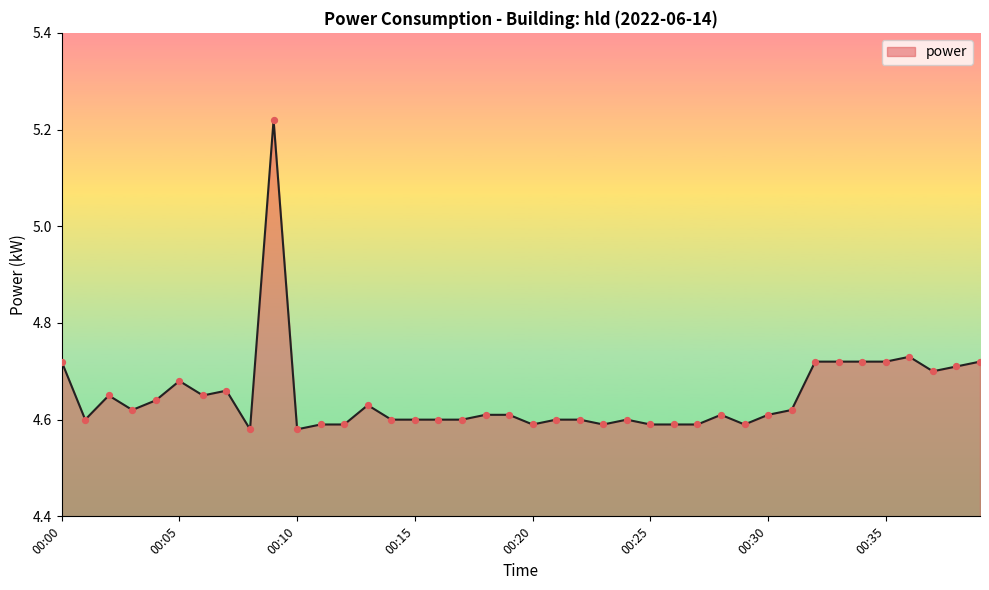

What is the difference between the maximum and minimum values?

0.6